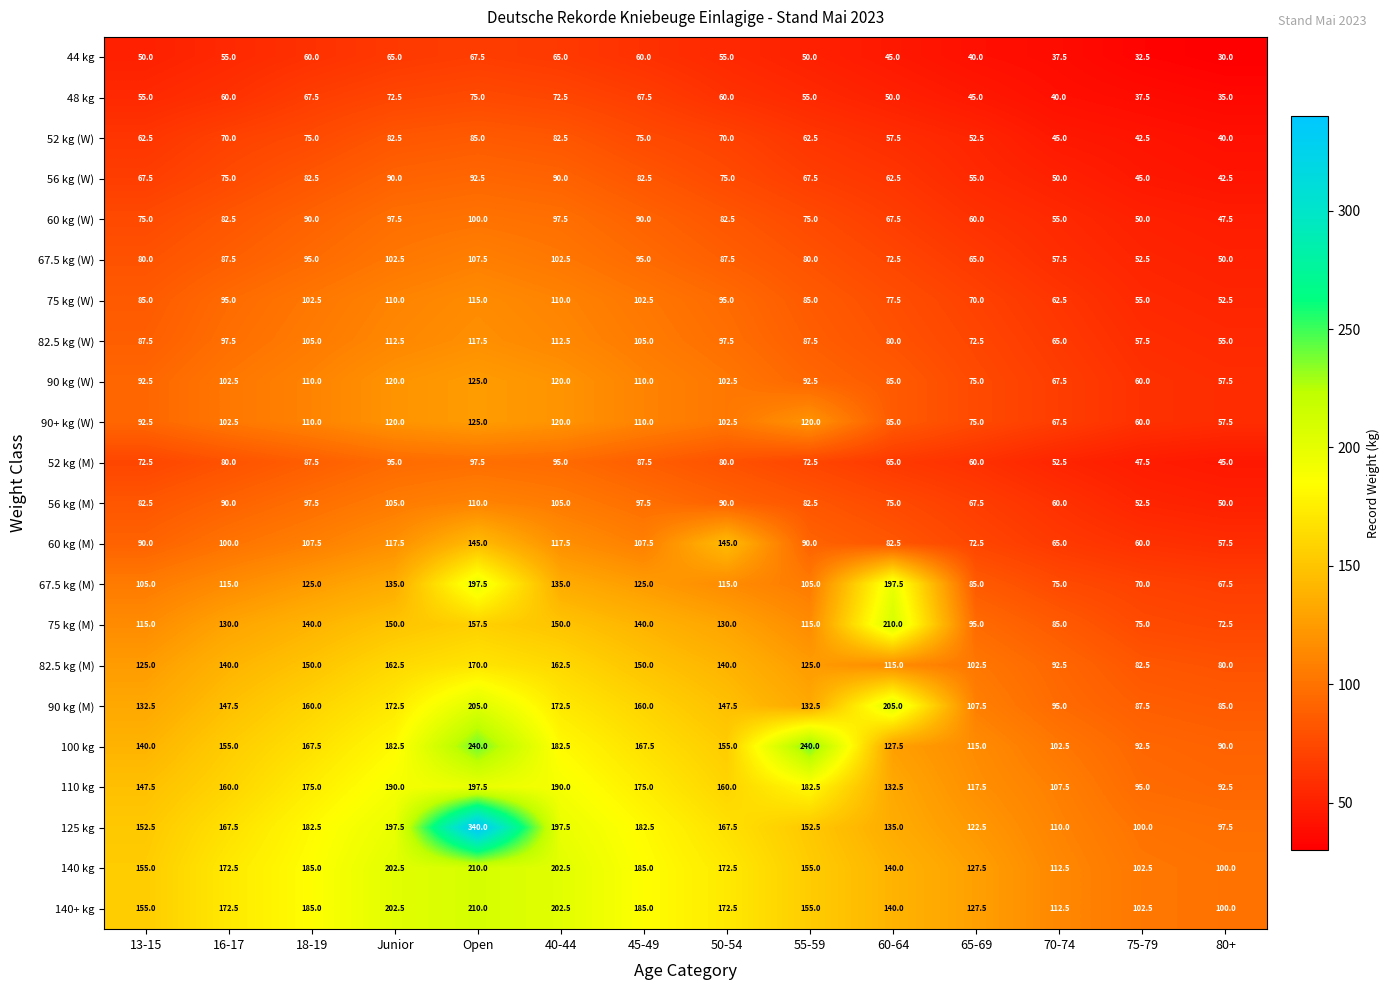

What is the average value of the 52 kg (M) series?

74.1